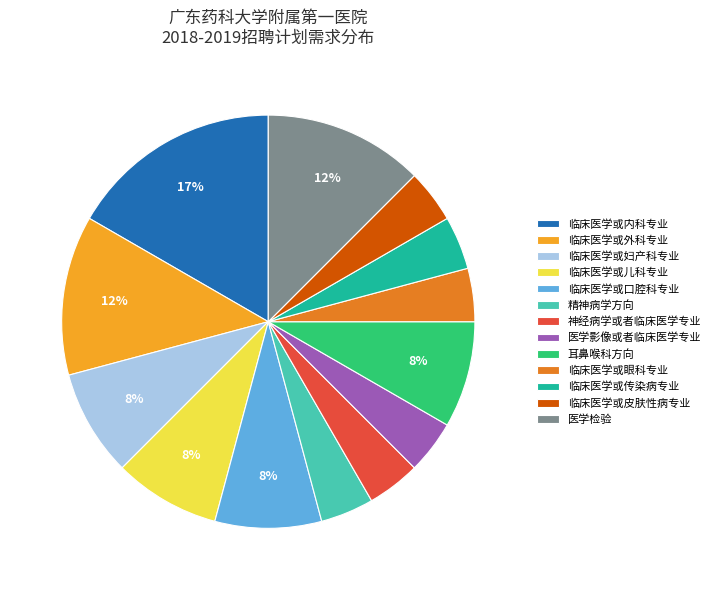

What is the largest slice in the pie chart?

临床医学或内科专业